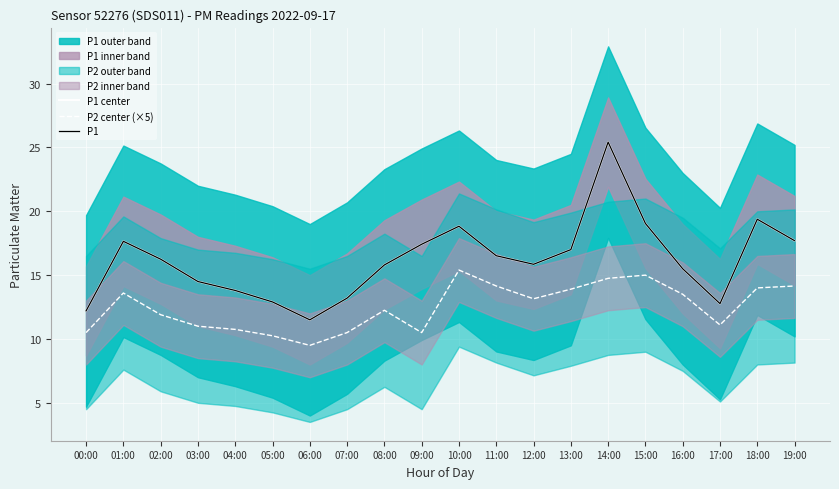

Does the chart display data point markers on the line(s)?

No